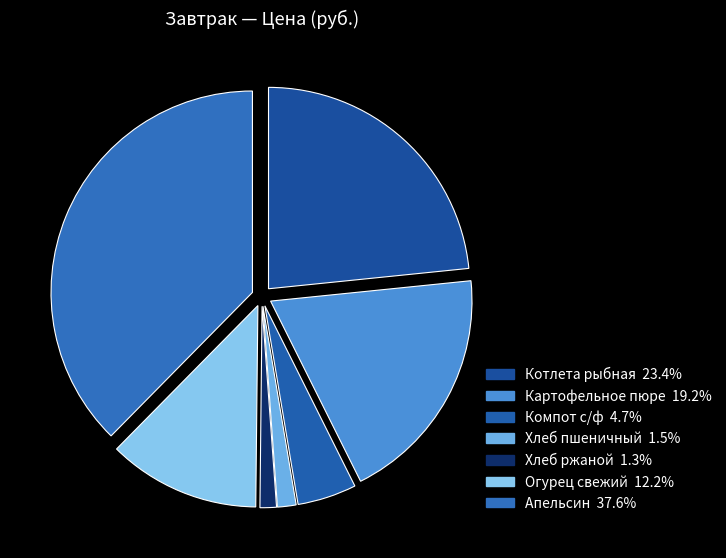

Count the number of slices in the pie.

7